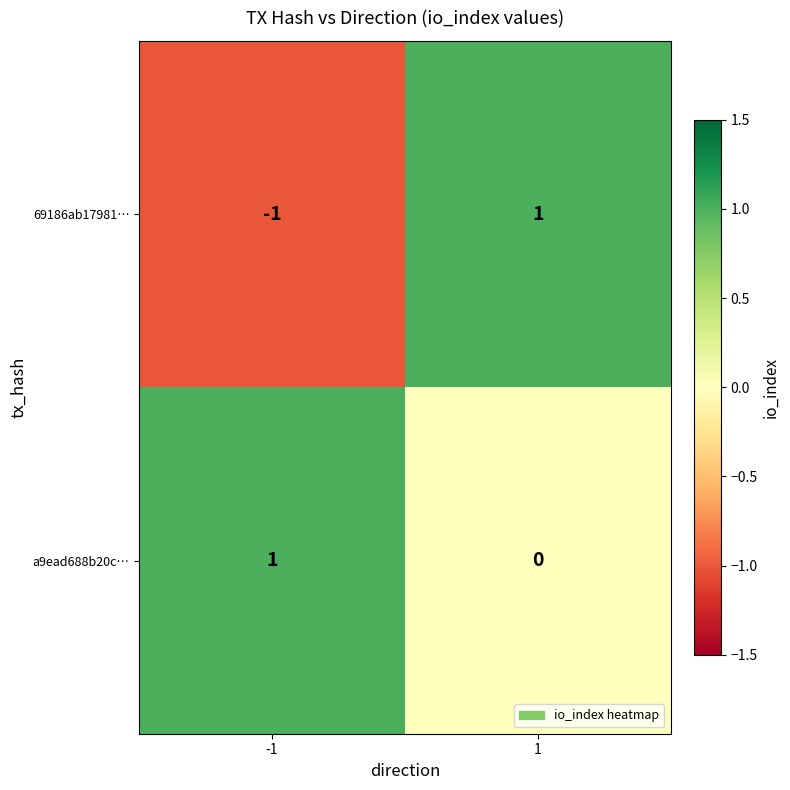

List the labels in order of 69186ab17981… value, smallest first.

-1, 1